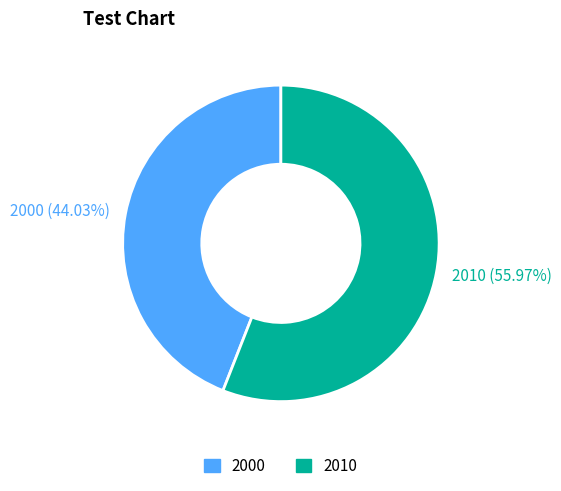

To the nearest percent, what portion does 2000 represent?

44%